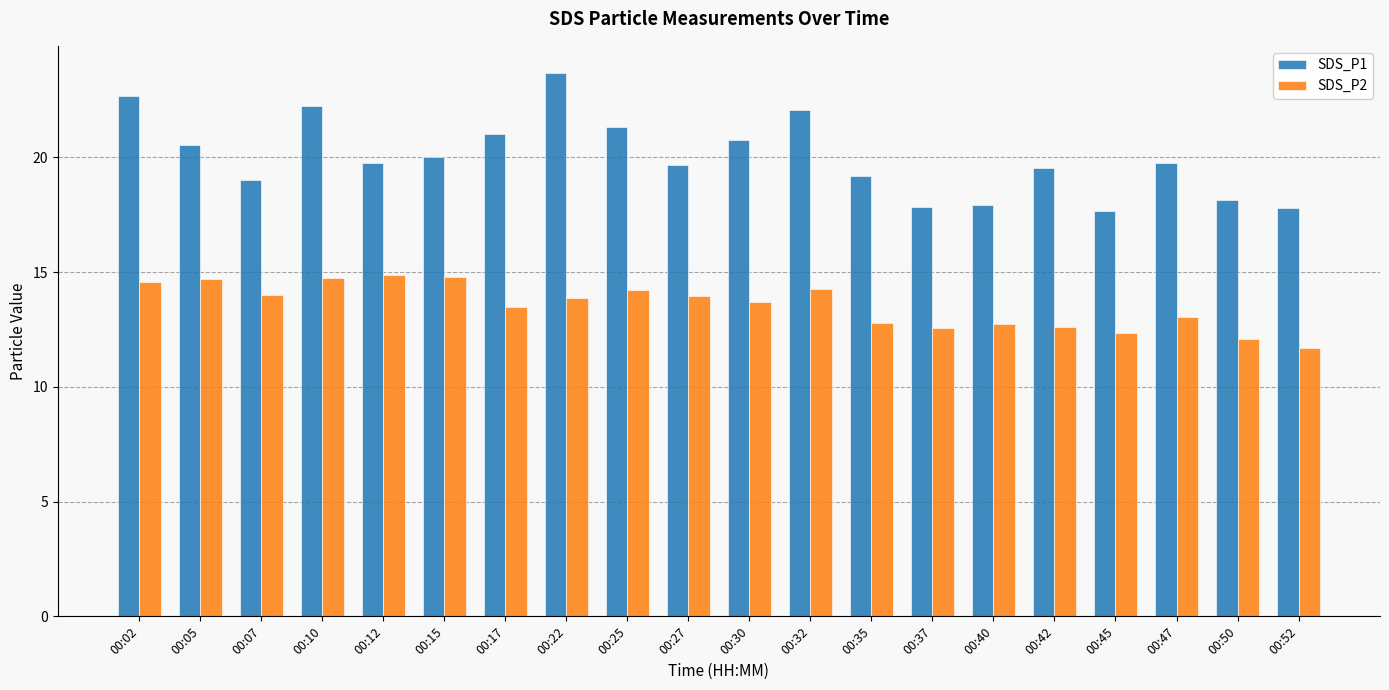

Is the value of SDS_P2 at 00:12 greater than the value of SDS_P1 at 00:02?

No